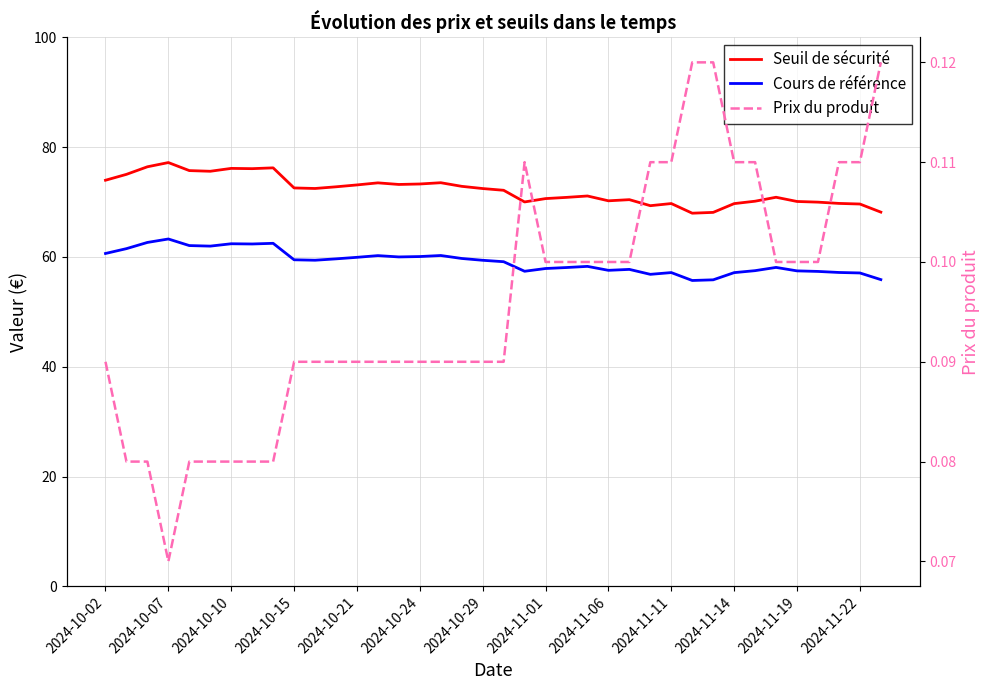

The Cours de référence series shows 94.3 at 31. True or false?

False